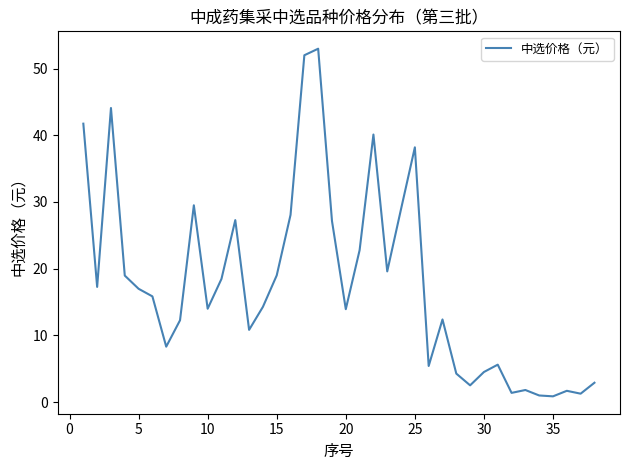

Count the number of data series in this chart.

1